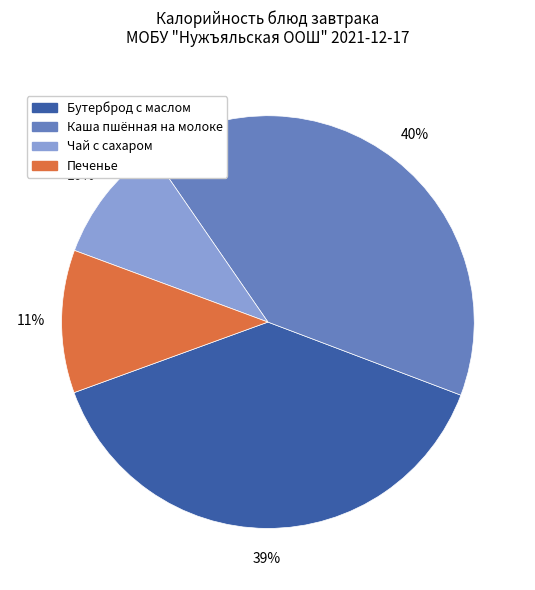

Is it true that Печенье is 11% of the pie?

True